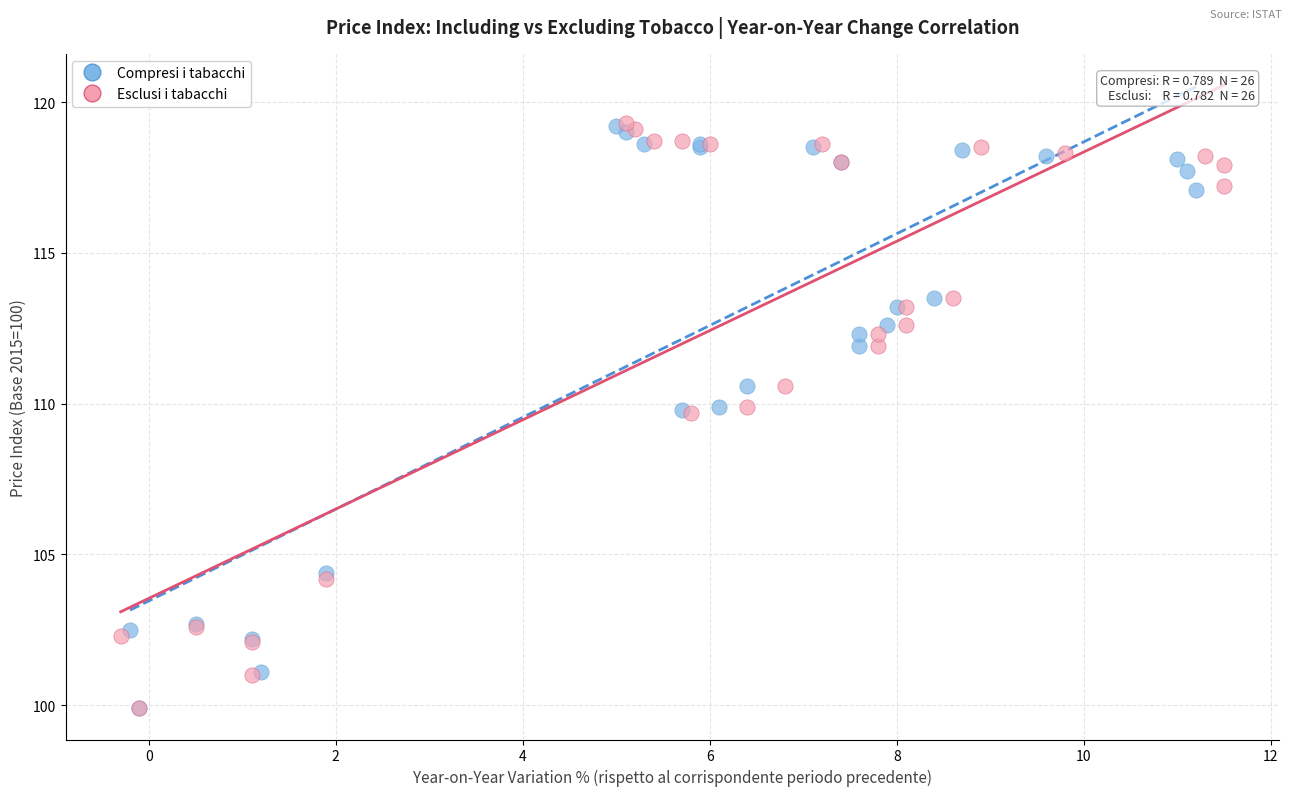

Which series has the largest Y range (max minus min)?

Esclusi i tabacchi